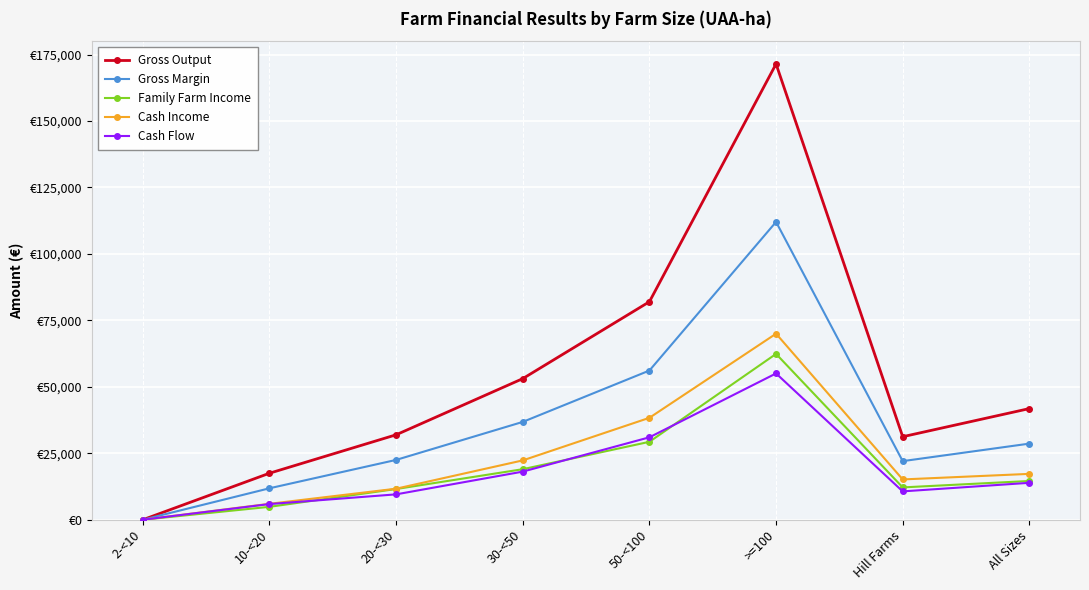

How many interior local valleys does the Gross Output series have?

1